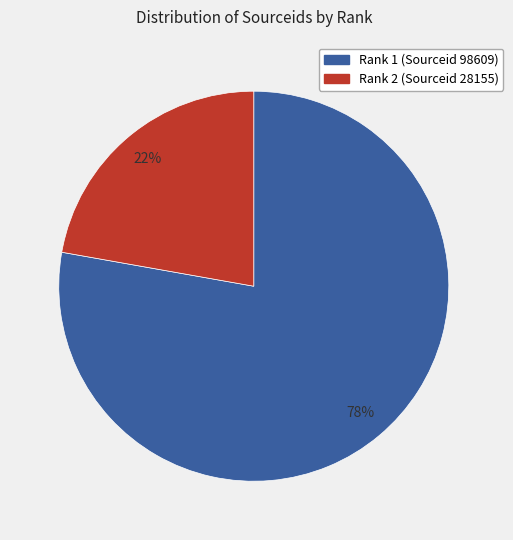

To the nearest percent, what is the difference between the largest and smallest slice percentages?

56%